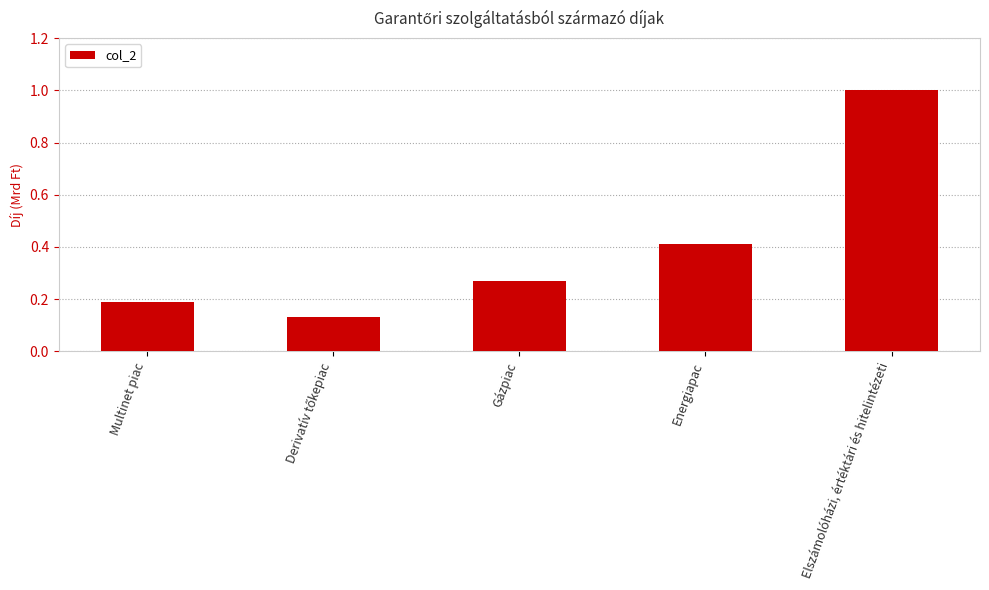

At which category does the chart reach its peak across all series?

Elszámolóházi, értéktári és hitelintézeti